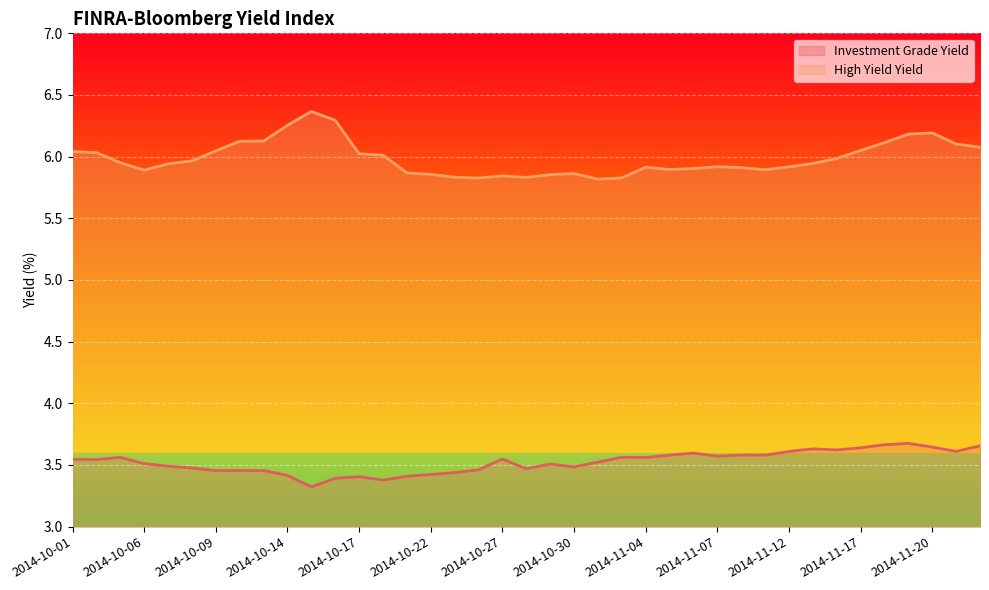

Rank the categories by High Yield Yield value from highest to lowest.

2014-10-15, 2014-10-16, 2014-10-14, 2014-11-20, 2014-11-19, 2014-10-13, 2014-10-10, 2014-11-18, 2014-11-21, 2014-11-24, 2014-11-17, 2014-10-09, 2014-10-01, 2014-10-02, 2014-10-17, 2014-10-20, 2014-11-14, 2014-10-08, 2014-10-03, 2014-11-13, 2014-10-07, 2014-11-07, 2014-11-12, 2014-11-04, 2014-11-10, 2014-11-06, 2014-11-05, 2014-11-11, 2014-10-06, 2014-10-21, 2014-10-30, 2014-10-22, 2014-10-29, 2014-10-27, 2014-10-23, 2014-10-28, 2014-11-03, 2014-10-24, 2014-10-31